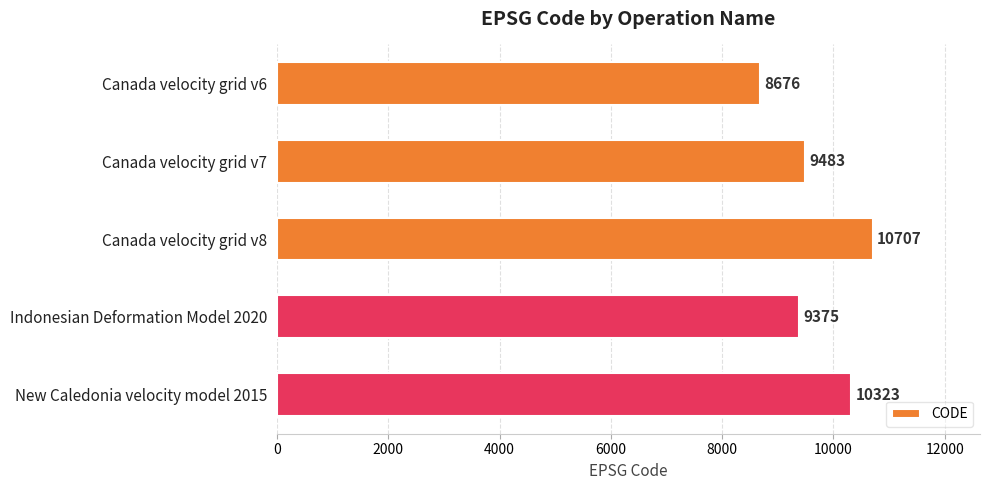

List the labels in order of value, largest first.

Canada velocity grid v8, New Caledonia velocity model 2015, Canada velocity grid v7, Indonesian Deformation Model 2020, Canada velocity grid v6